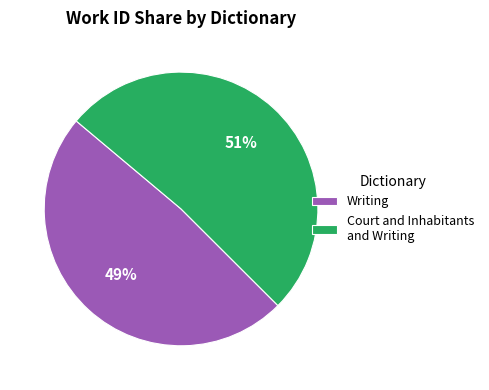

Between Court and Inhabitants and Writing and Writing, which is larger?

Court and Inhabitants and Writing